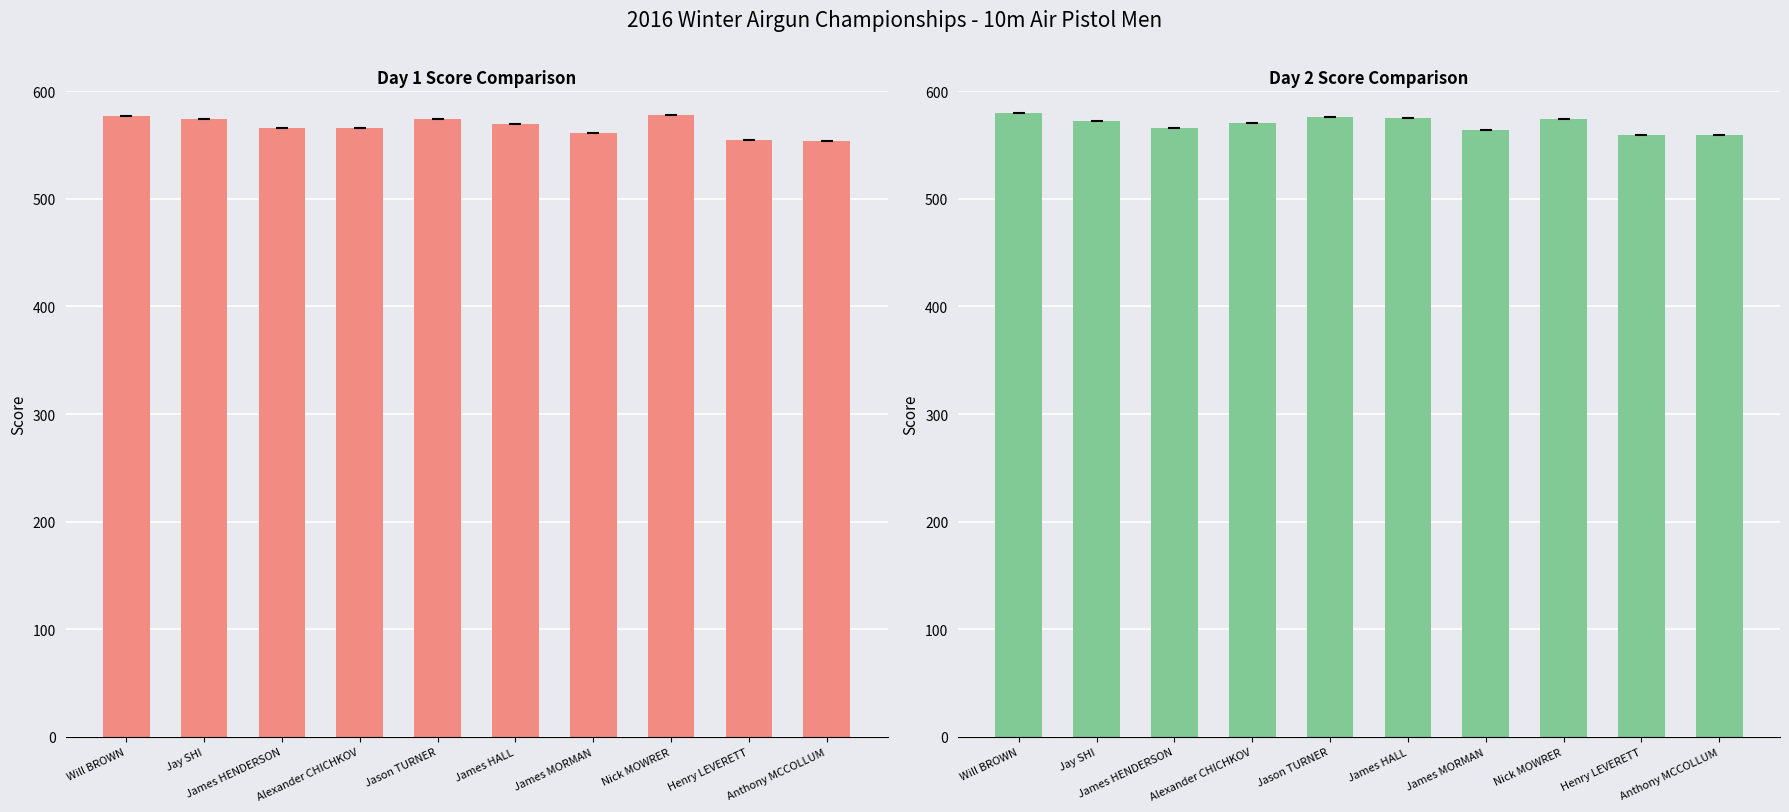

Rank the series by their maximum value, from highest to lowest.

Day2 Score, Day1 Score